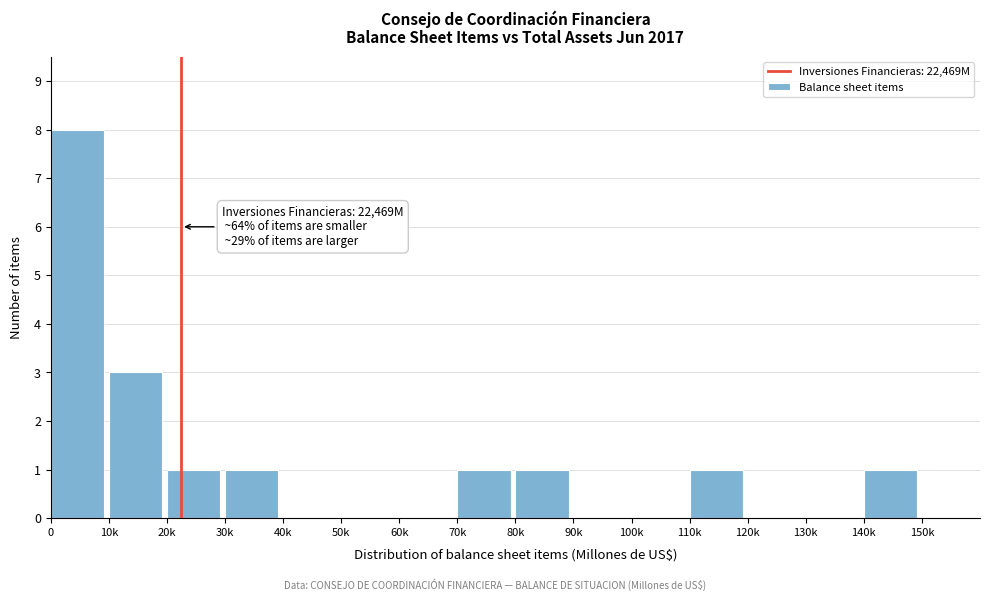

Reading left to right, transcribe all the data shown in this chart.

0=8	10k=3	20k=1	30k=1	40k=0	50k=0	60k=0	70k=1	80k=1	90k=0	100k=0	110k=1	120k=0	130k=0	140k=1	150k=0